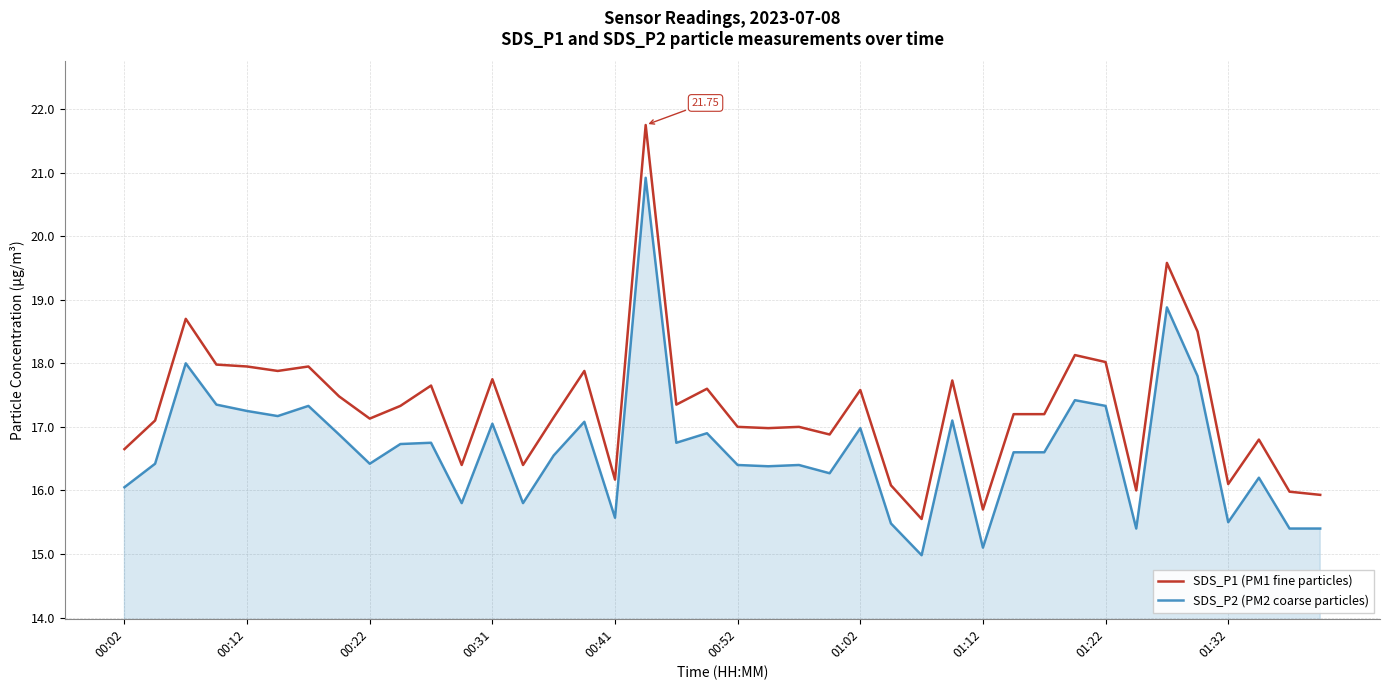

Which series has the largest total across all categories?

SDS_P1 (PM1 fine particles)